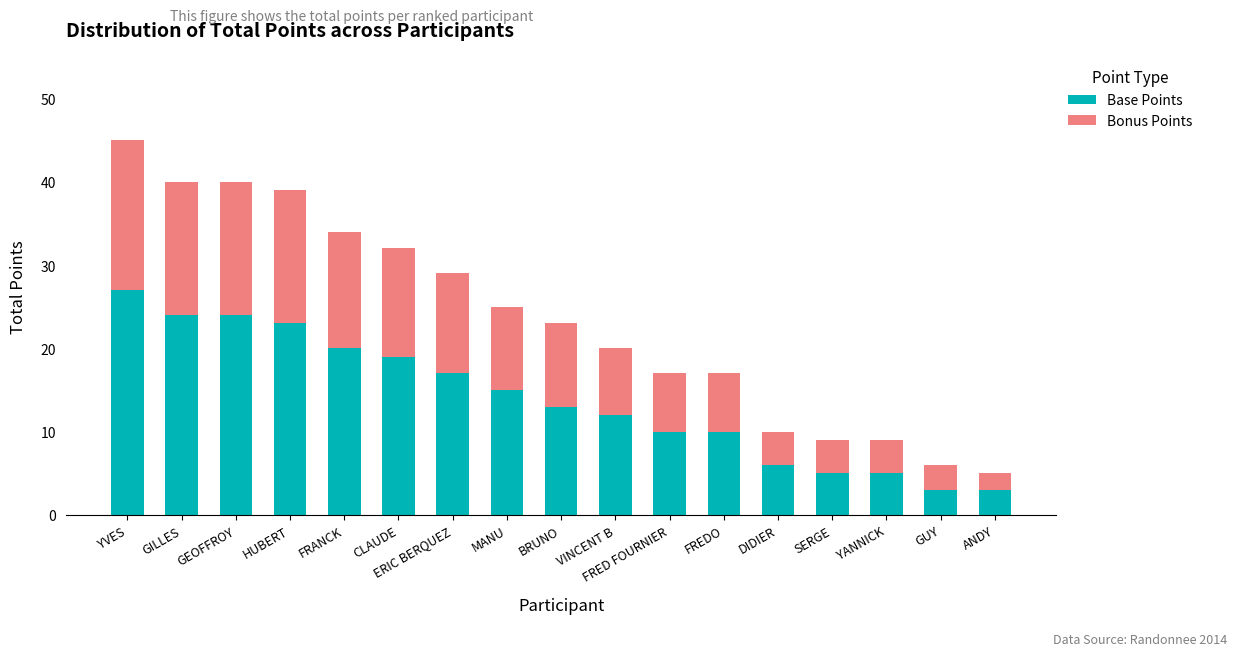

At which category is the sum across all series the highest?

YVES